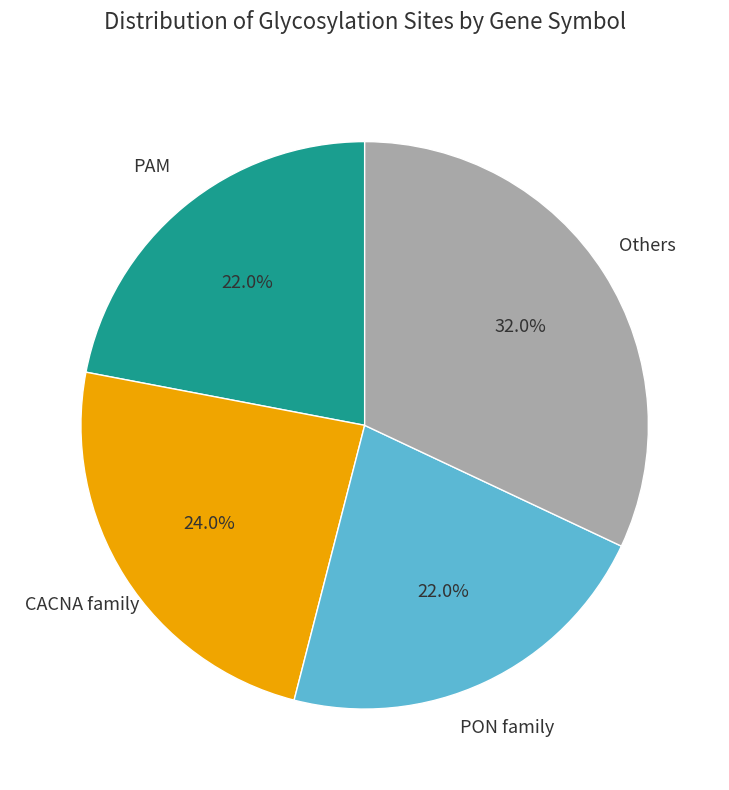

Does any single category account for the majority?

No